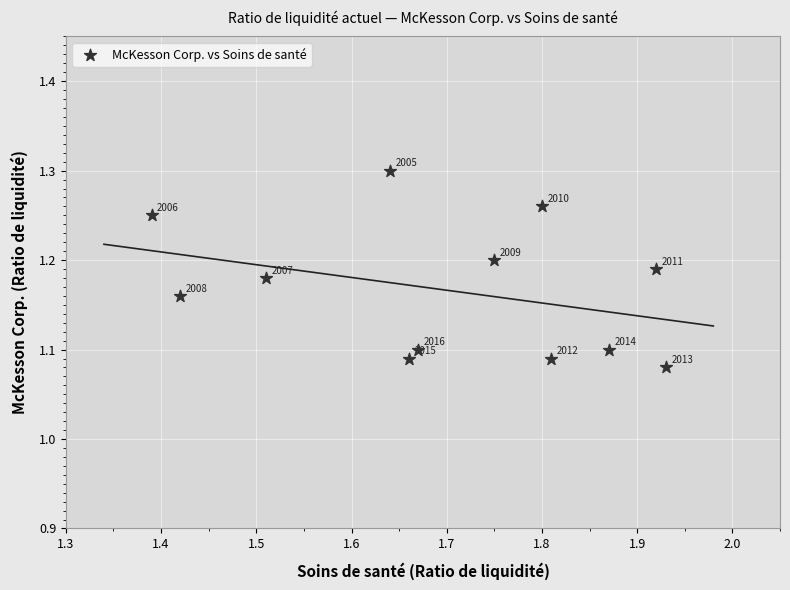

What is the average X value?

1.7